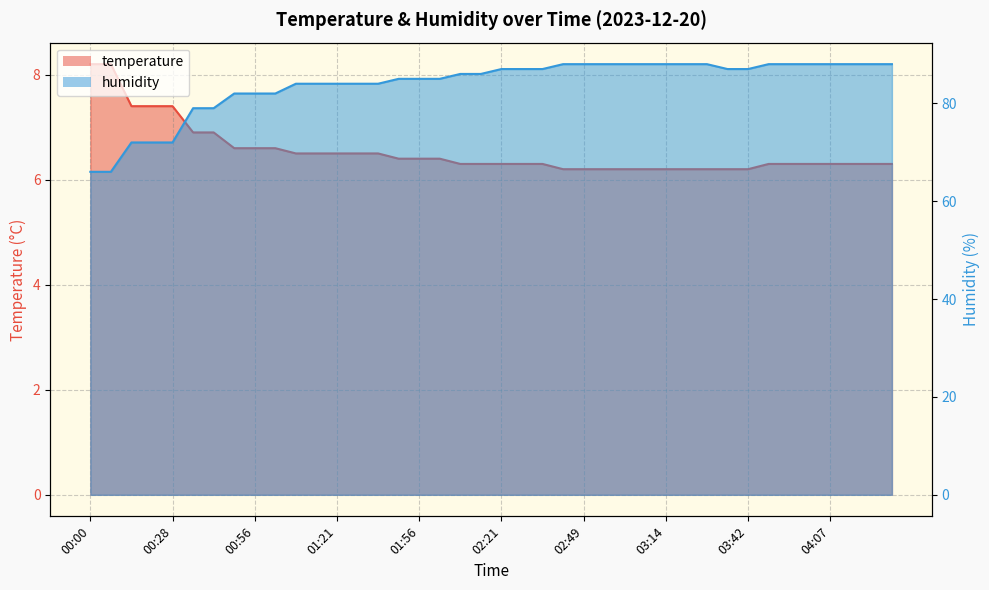

Rank the categories by humidity value from highest to lowest.

02:42, 02:49, 02:56, 03:00, 03:07, 03:14, 03:21, 03:28, 03:49, 03:56, 04:00, 04:07, 04:14, 04:21, 04:28, 02:21, 02:28, 02:35, 03:35, 03:42, 02:07, 02:14, 01:49, 01:56, 02:00, 01:07, 01:14, 01:21, 01:28, 01:35, 00:49, 00:56, 01:00, 00:35, 00:42, 00:14, 00:21, 00:28, 00:00, 00:07